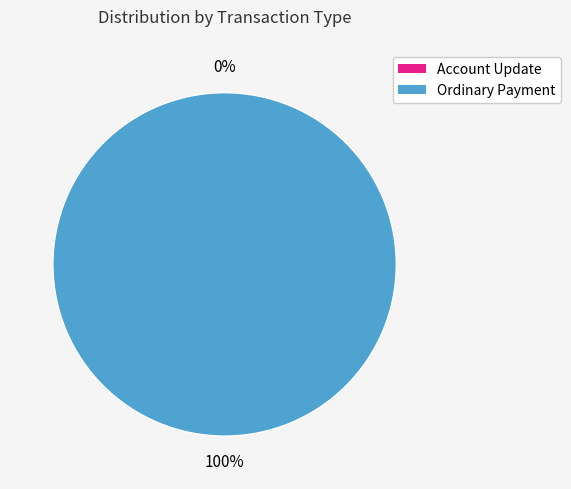

What percentage do Ordinary Payment and Account Update together represent?

100.0%